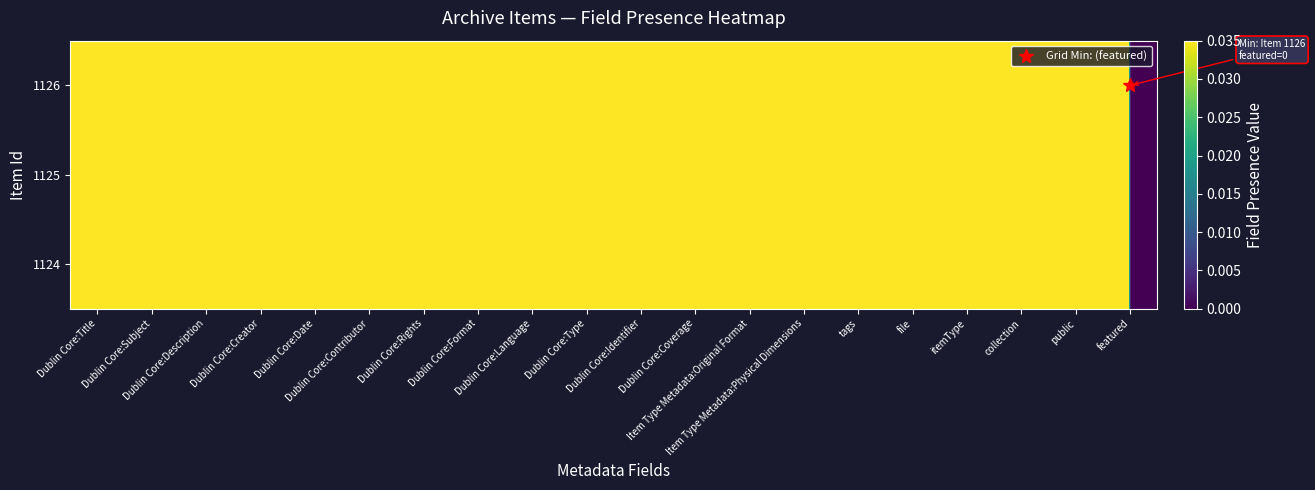

Count the number of categories in the chart.

20